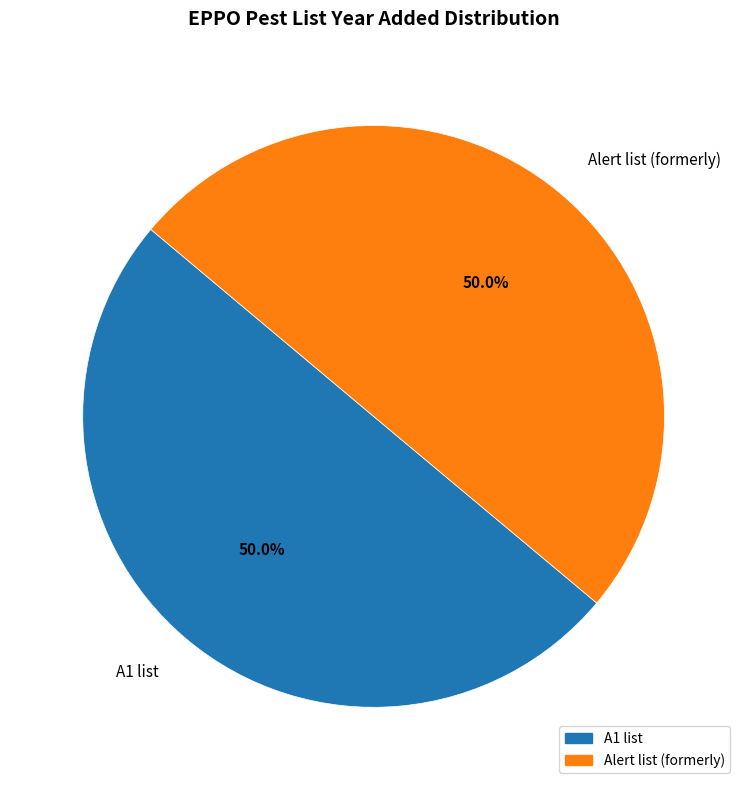

Approximately how many times larger is the value at A1 list compared to Alert list (formerly)?

1.0